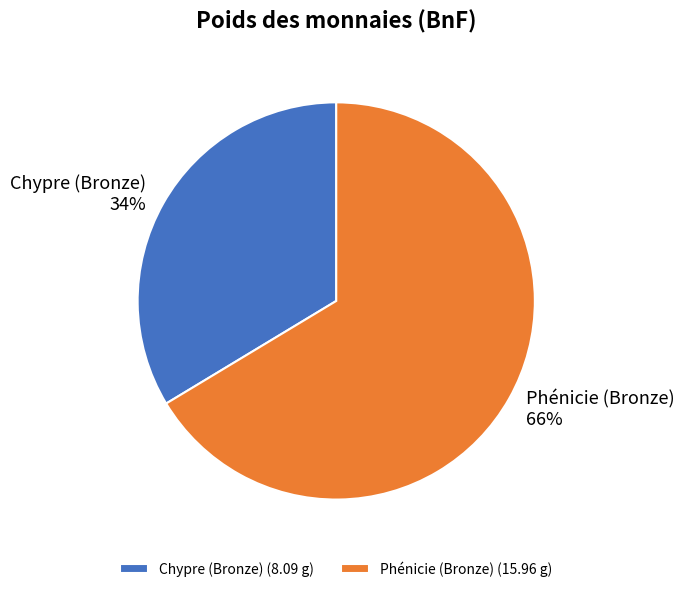

Which slice is the largest?

Phénicie (Bronze)